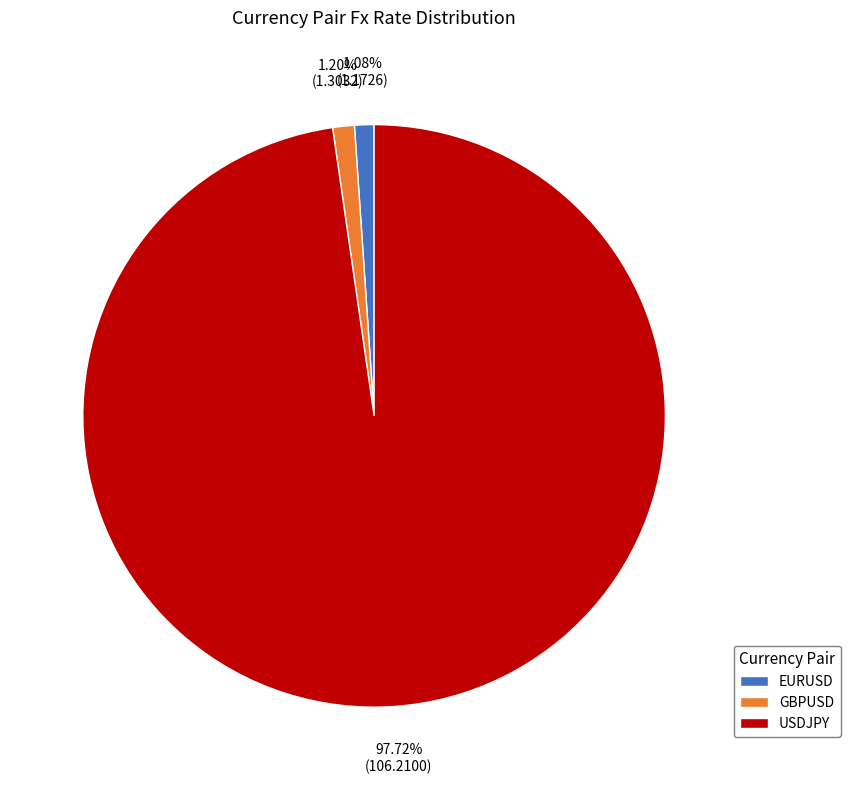

Between EURUSD and USDJPY, which is larger?

USDJPY